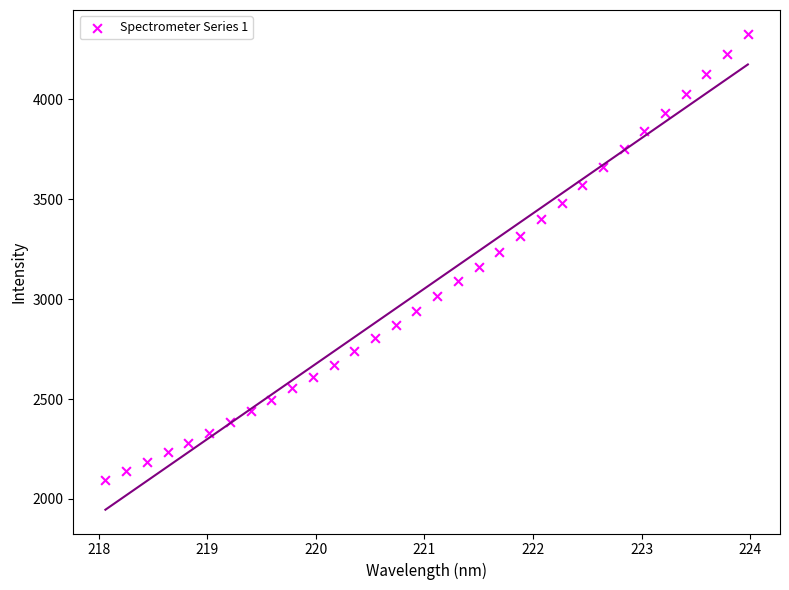

What is the range of Y values (max minus min)?

2234.3